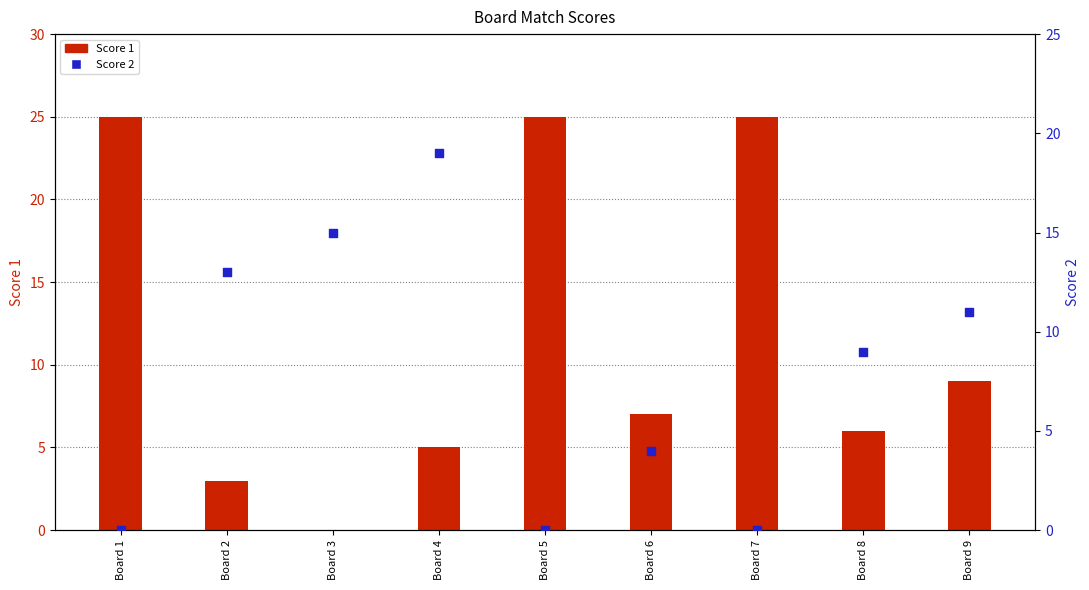

Which series has the largest Y range (max minus min)?

Score 1